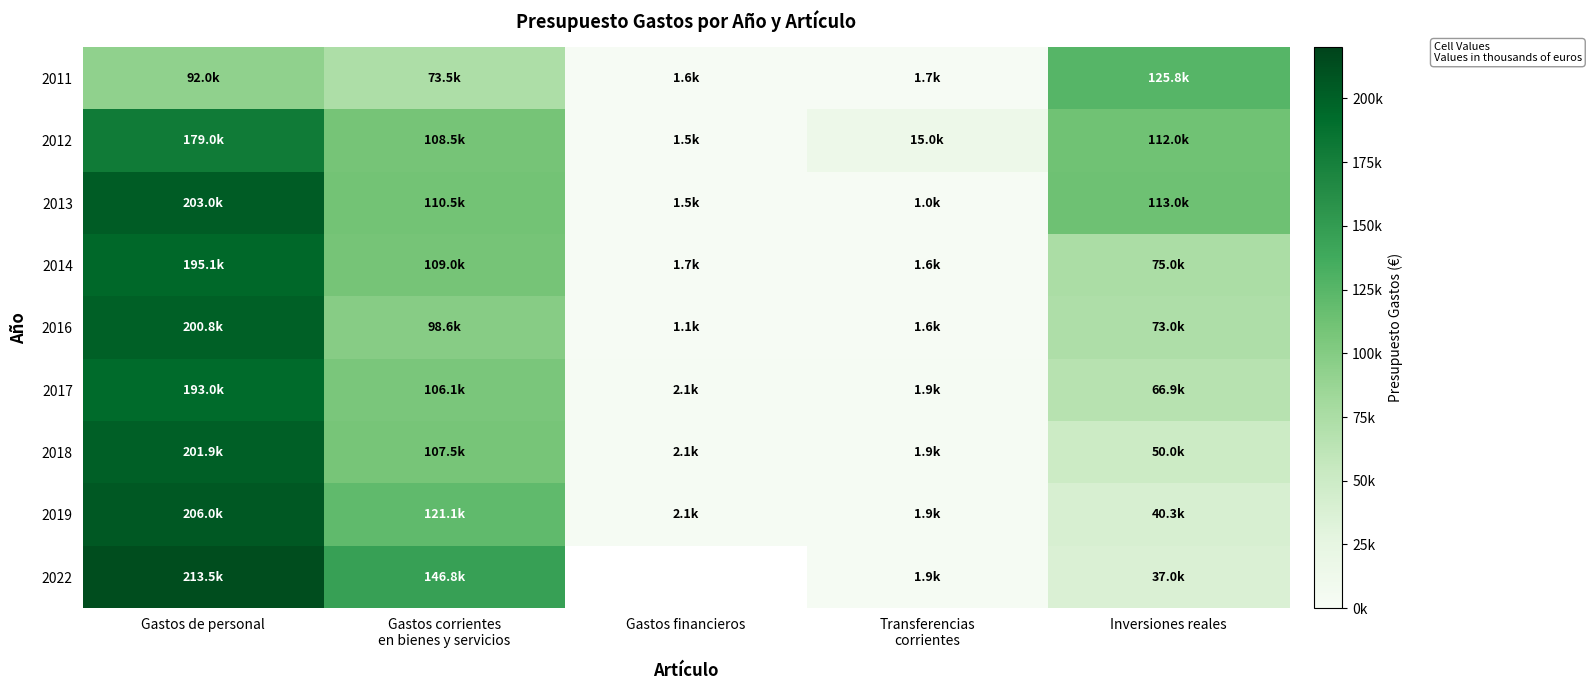

How many data points does each series have?

5